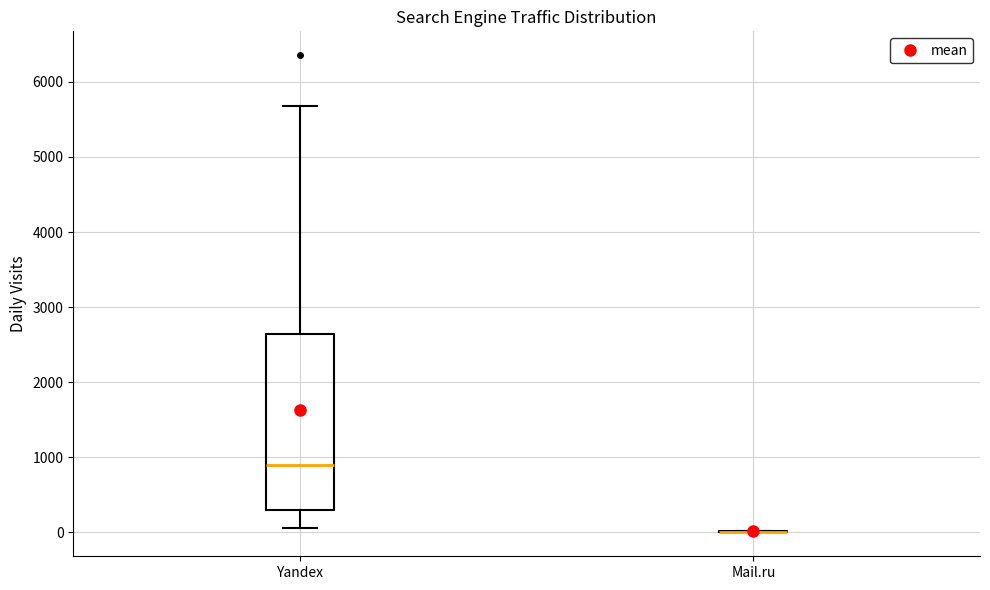

Where is the upper edge of the box for Yandex on the y-axis? The values are not printed on the chart, so give them approximately, as read against the axis.

2600